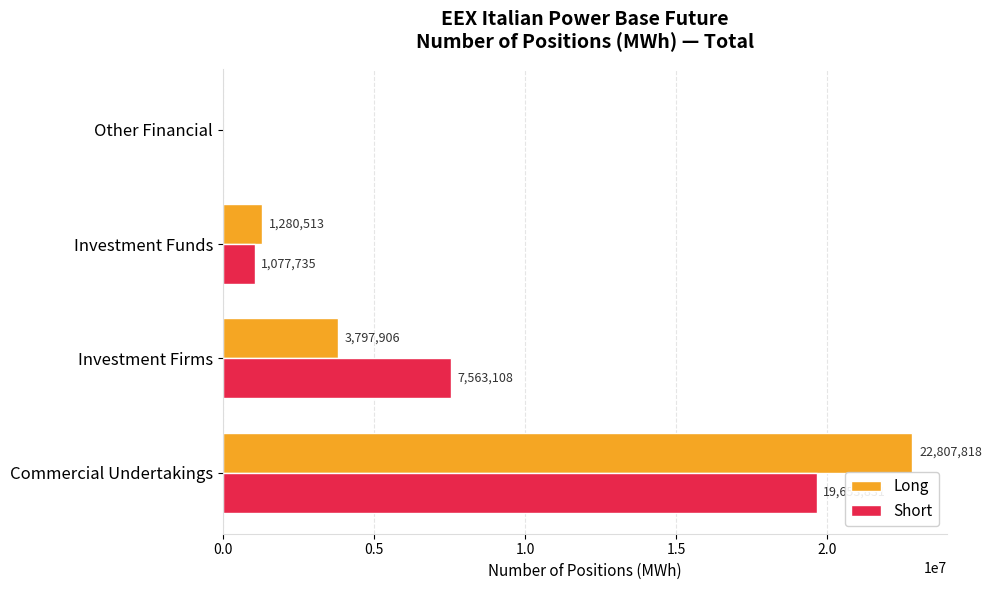

Which label corresponds to the largest value in the chart?

Commercial Undertakings